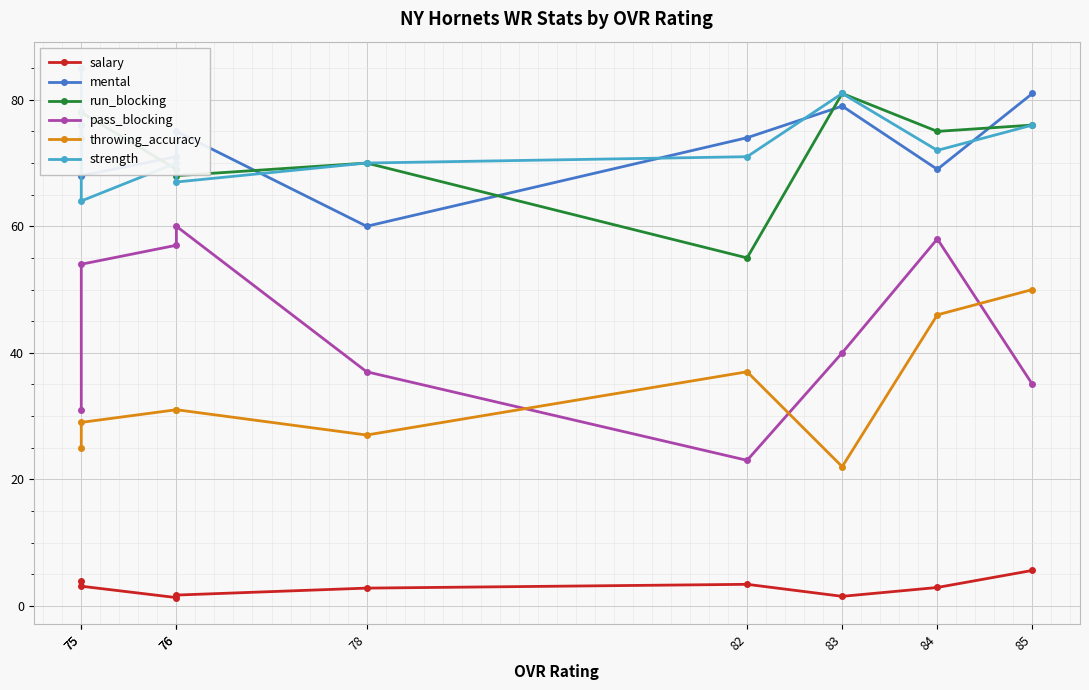

What is the maximum value shown in the chart?

85.0